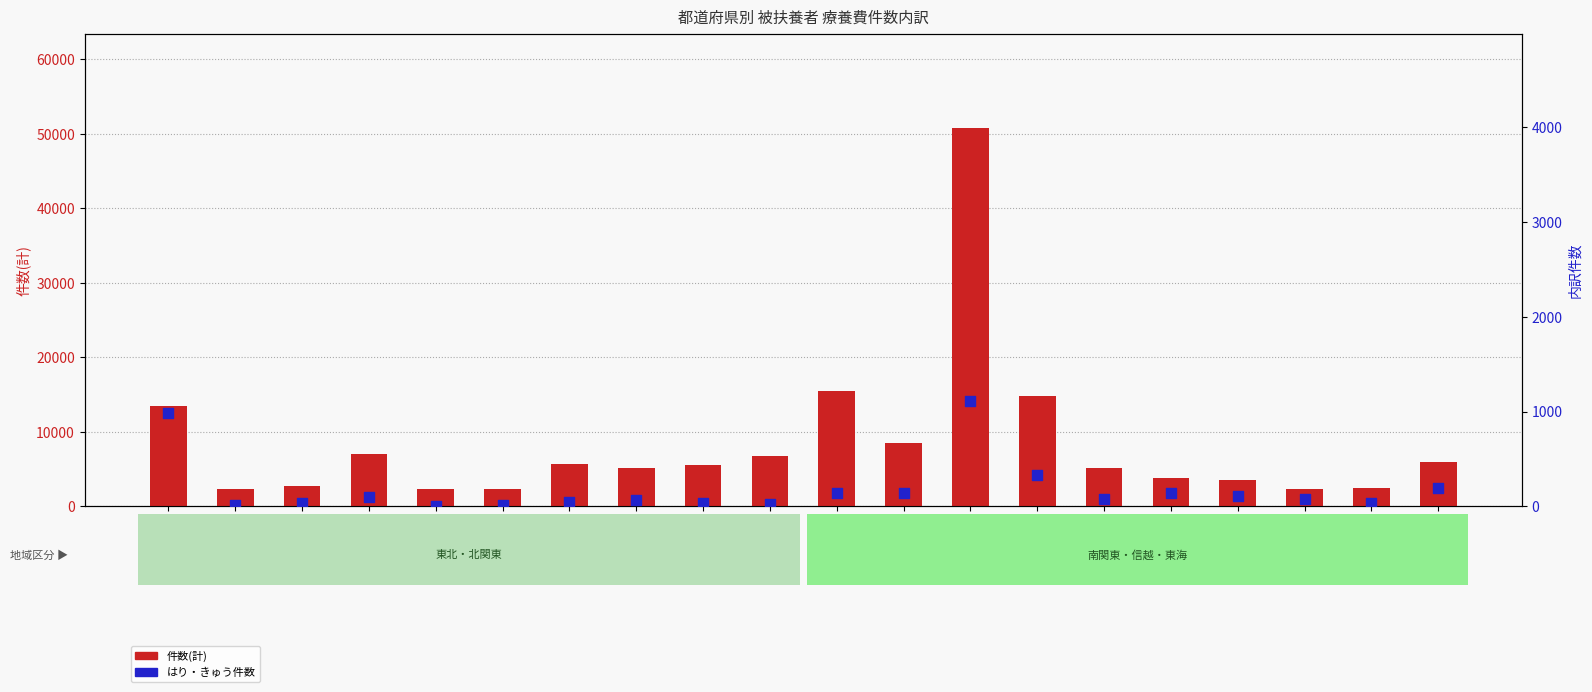

At how many categories does at least one series exceed 26119?

1